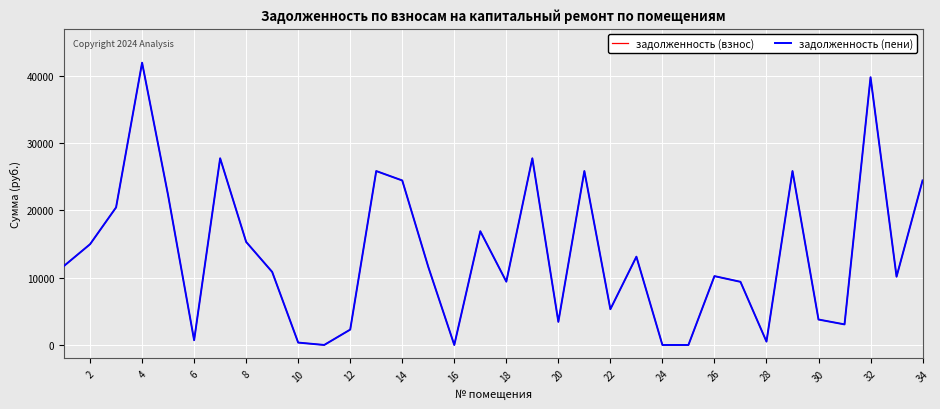

Rank the series by their maximum value, from highest to lowest.

задолженность (взнос), задолженность (пени)